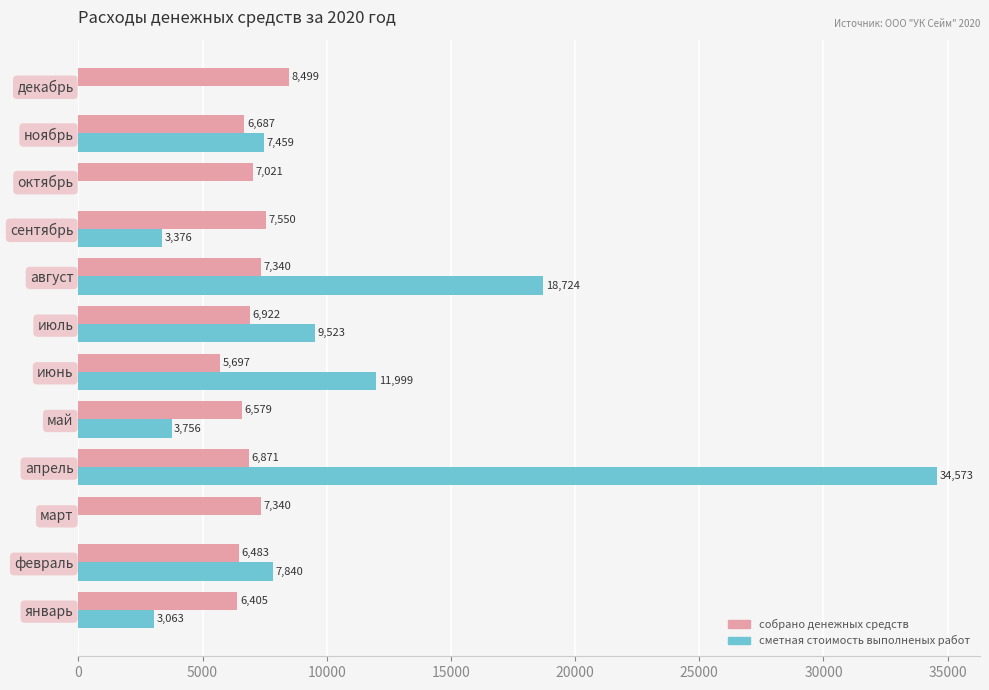

The собрано денежных средств series shows 6687.2 at ноябрь. True or false?

True